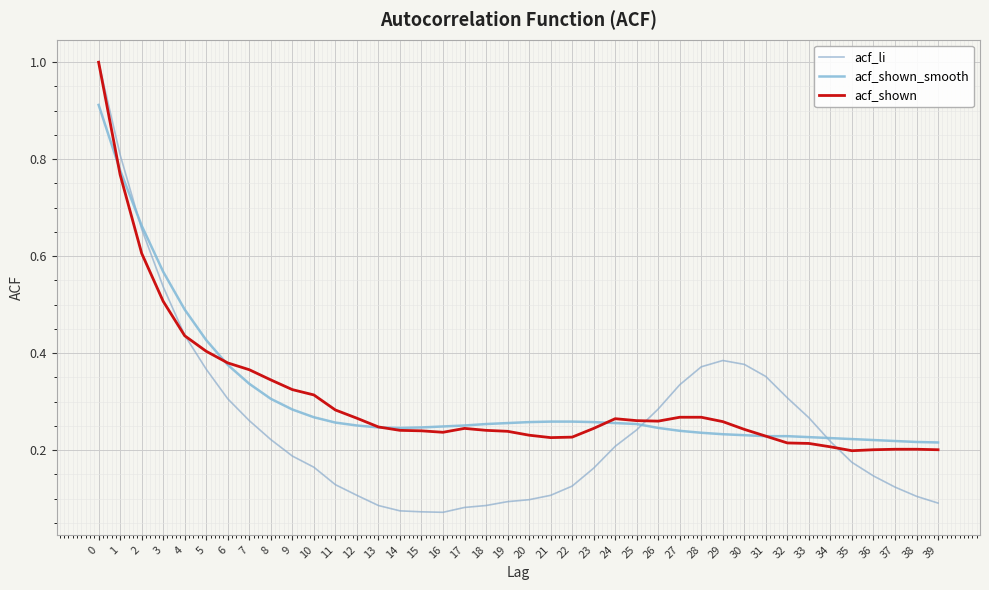

At how many categories does at least one series exceed 0?

40